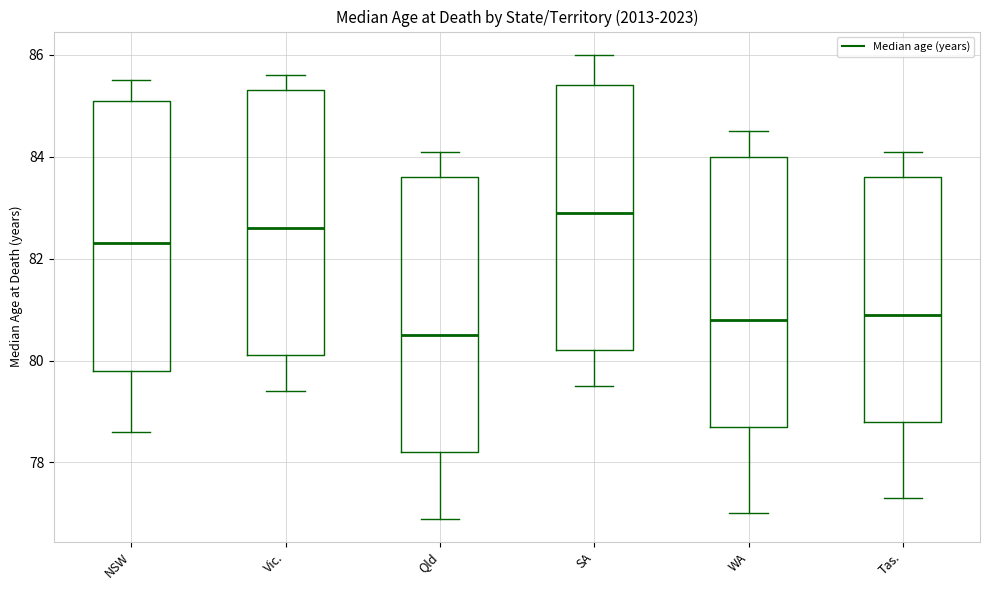

Where is the lower edge of the box for WA on the y-axis? The values are not printed on the chart, so give them approximately, as read against the axis.

78.8